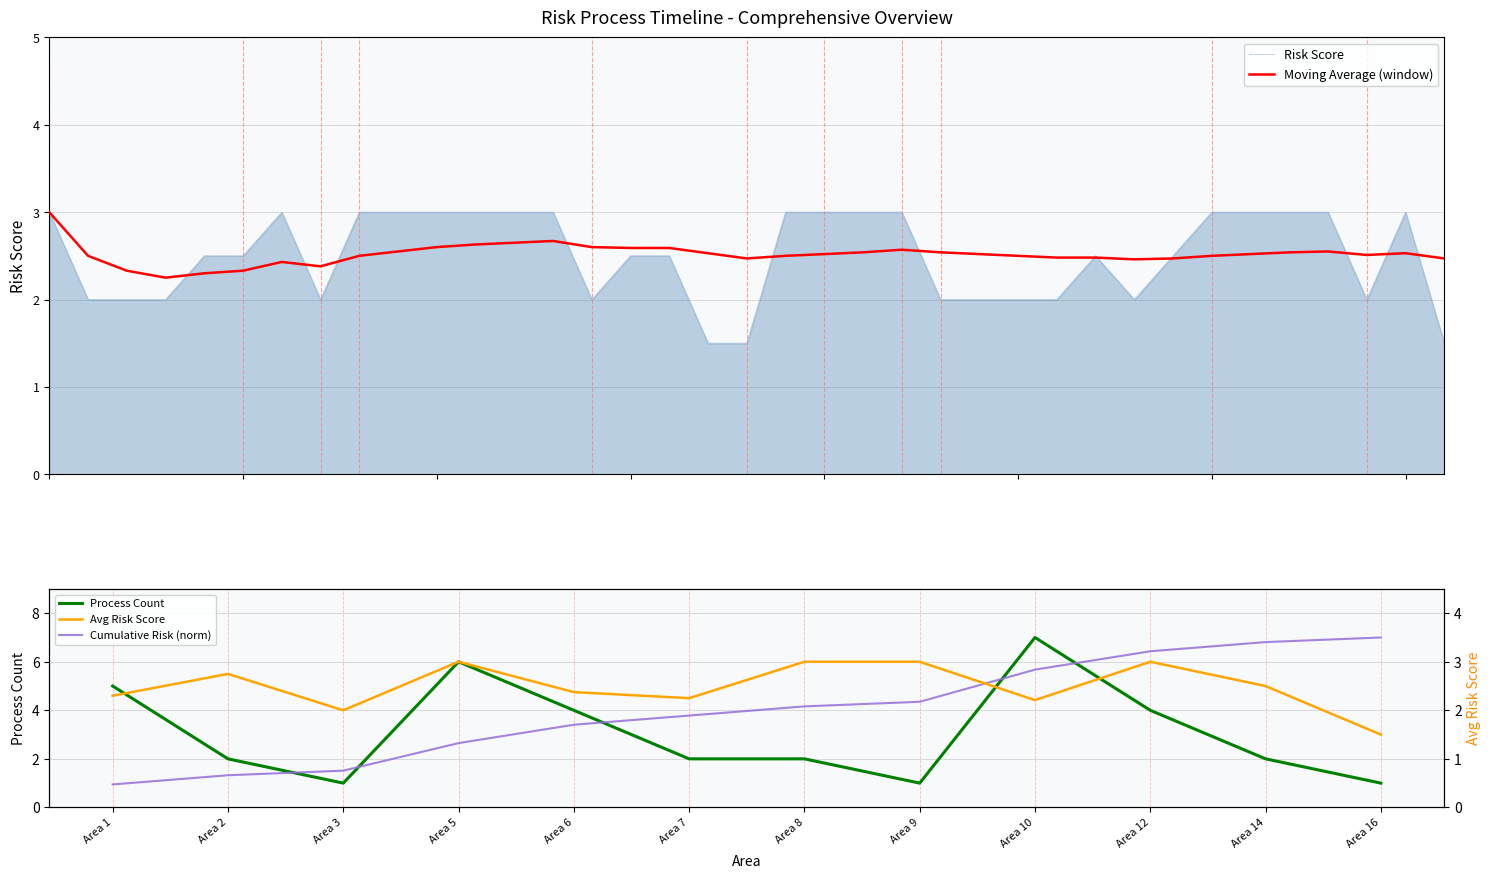

Which series has the largest total across all categories?

Moving Average